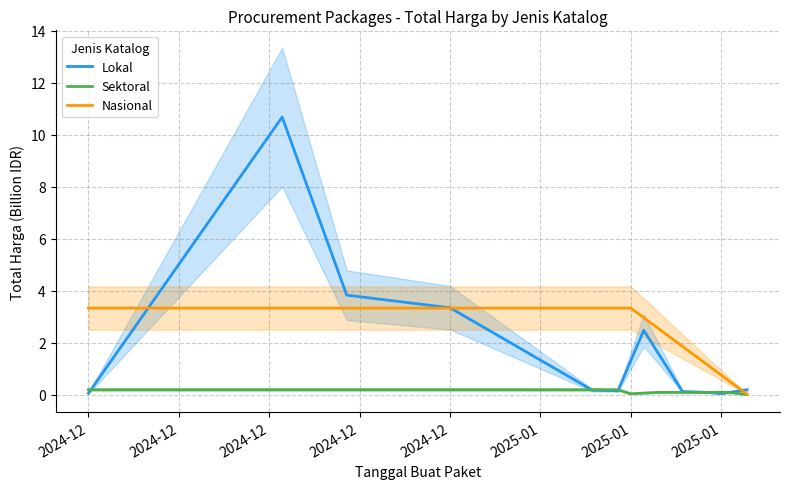

Which series changed the most between 2024-12 and 2025-01?

Lokal